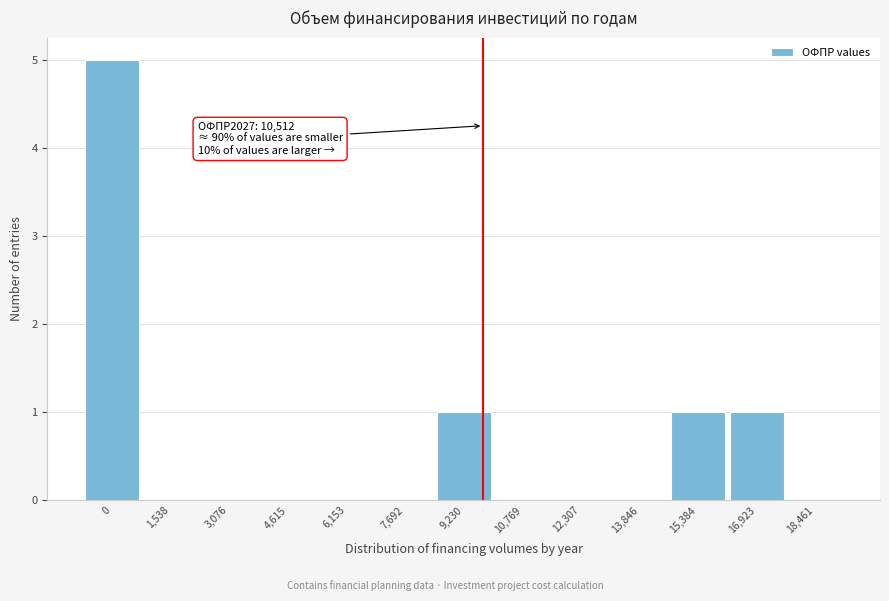

Reading left to right, extract all data points from this chart.

0=5	1,538=0	3,076=0	4,615=0	6,153=0	7,692=0	9,230=1	10,769=0	12,307=0	13,846=0	15,384=1	16,923=1	18,461=0